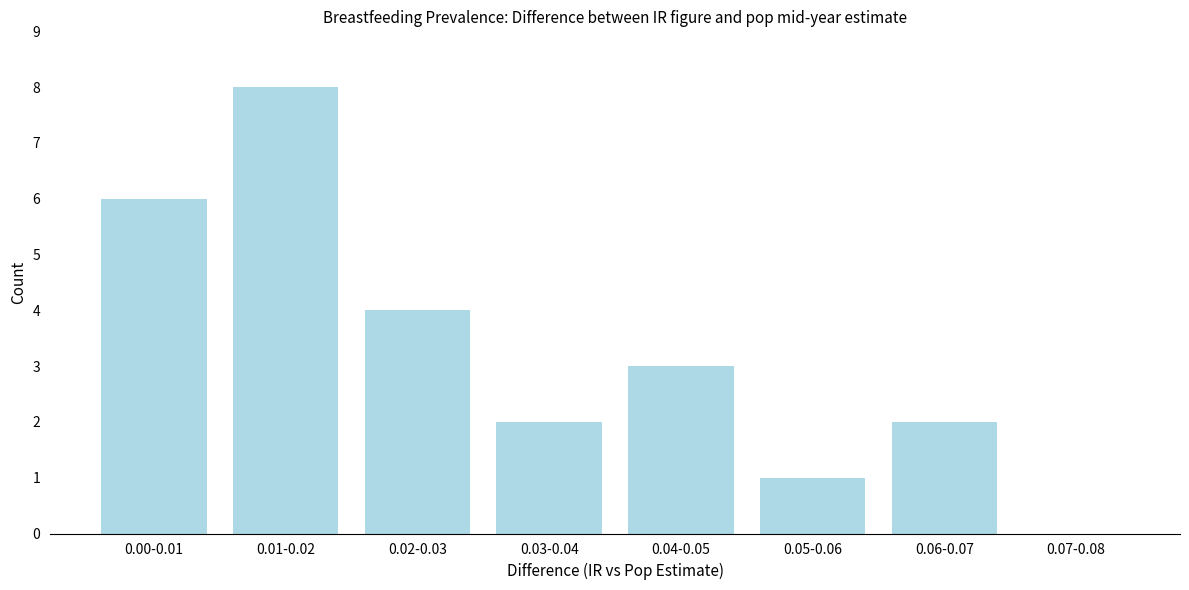

Reading left to right, what are all the values shown in this chart?

0.00-0.01=6	0.01-0.02=8	0.02-0.03=4	0.03-0.04=2	0.04-0.05=3	0.05-0.06=1	0.06-0.07=2	0.07-0.08=0